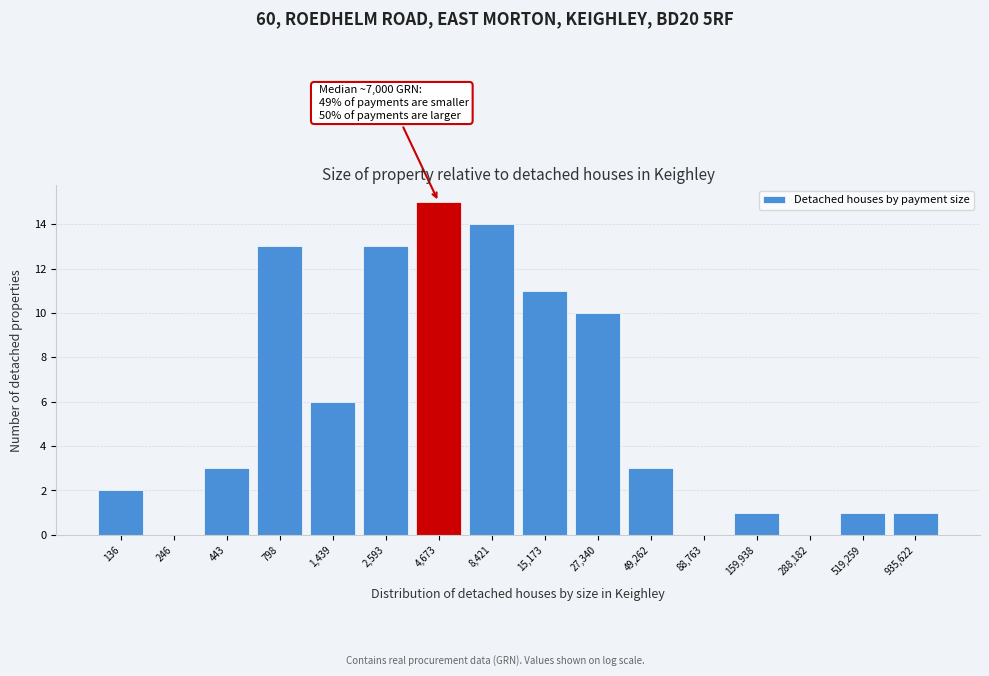

Reading right to left, list all the values displayed in this chart.

935,622=1	519,259=1	288,182=0	159,938=1	88,763=0	49,262=3	27,340=10	15,173=11	8,421=14	4,673=15	2,593=13	1,439=6	798=13	443=3	246=0	136=2